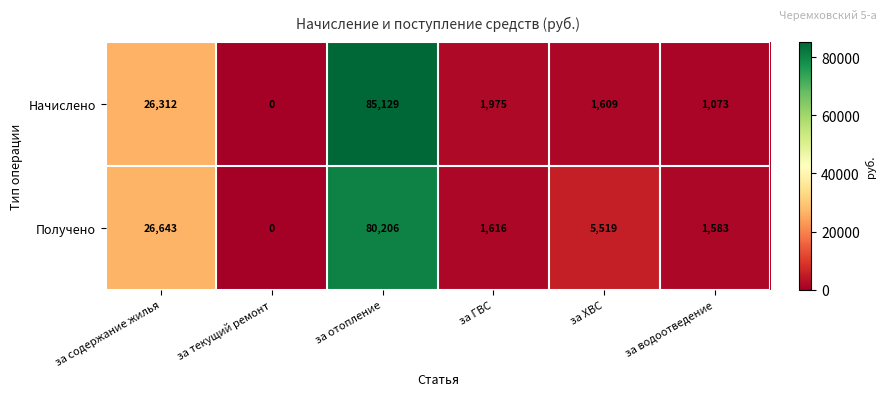

What is the average value of the Получено series?

19261